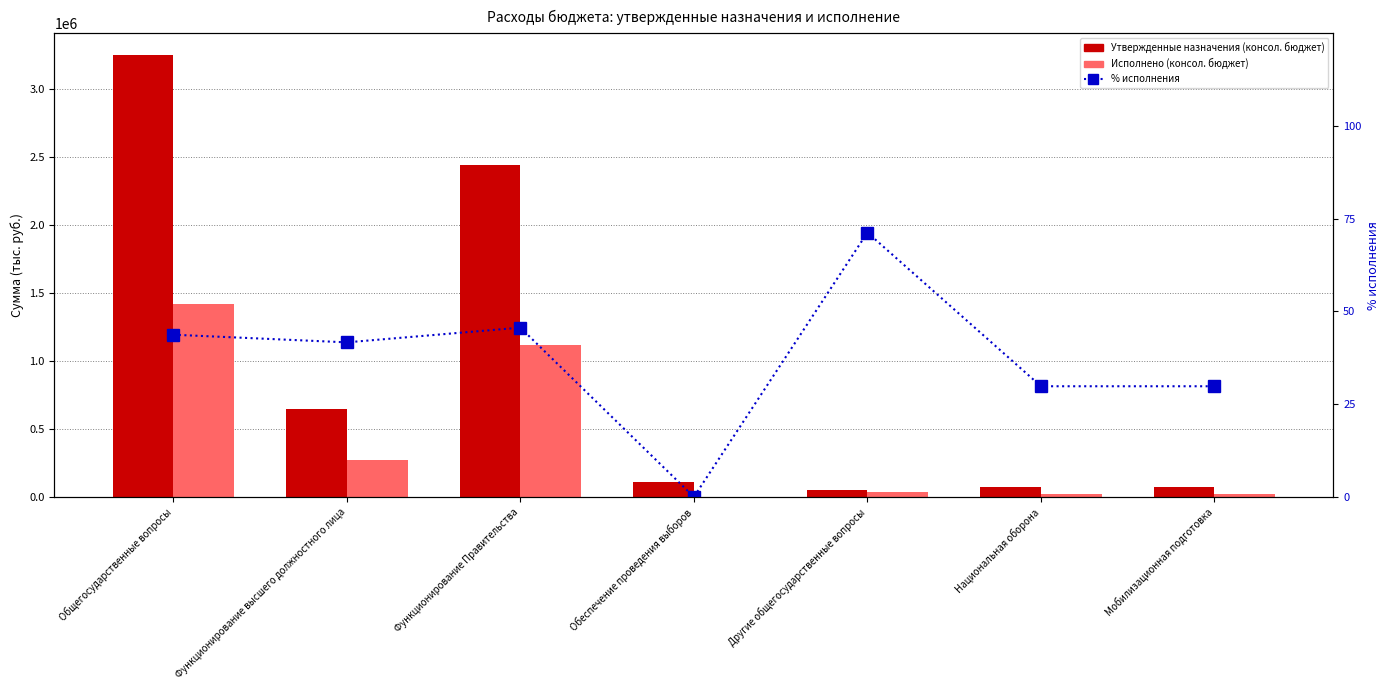

Which series changed the most between Функционирование Правительства and Мобилизационная подготовка?

Утвержденные назначения (консол. бюджет)